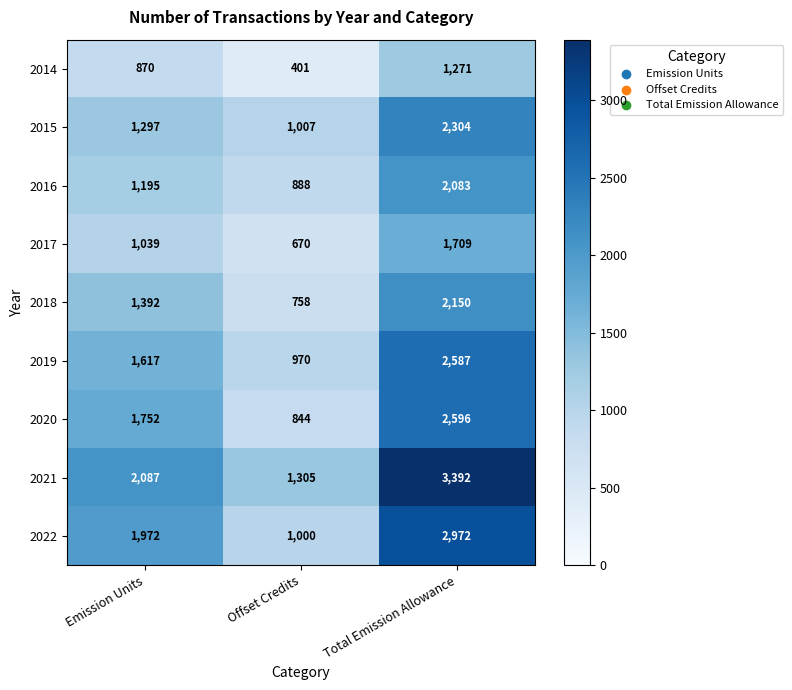

Which series has the largest range (max minus min)?

2021